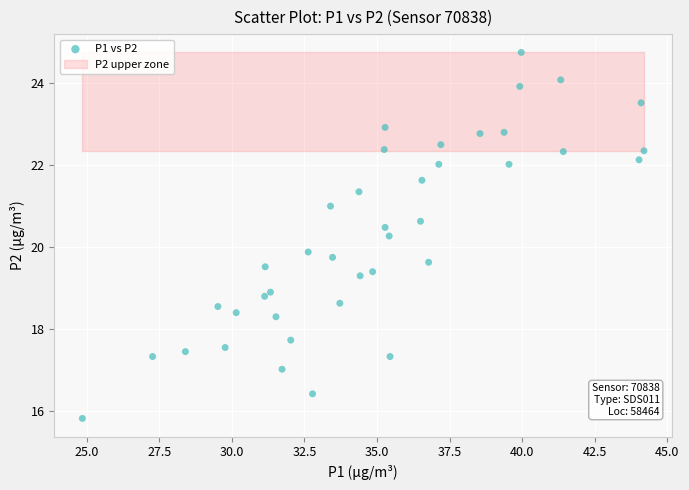

What Y value in the scatter plot is closest to 20?

19.9